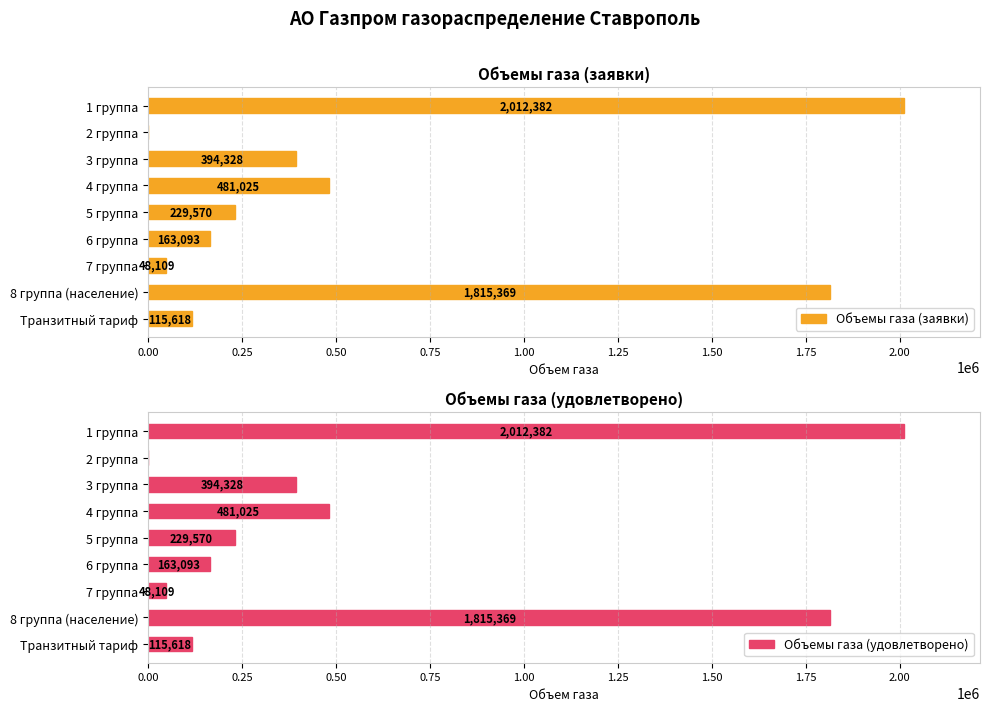

At which label is Объемы газа (заявки) closest to 1006190?

4 группа